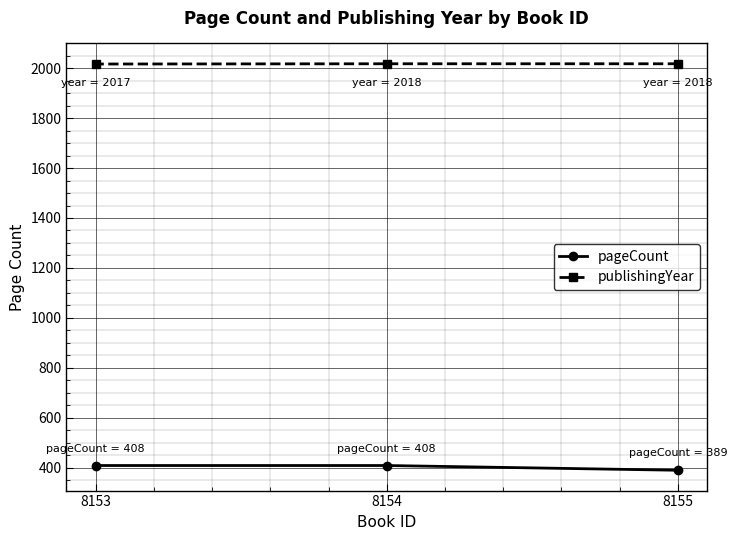

At which category is the sum across all series the highest?

8154